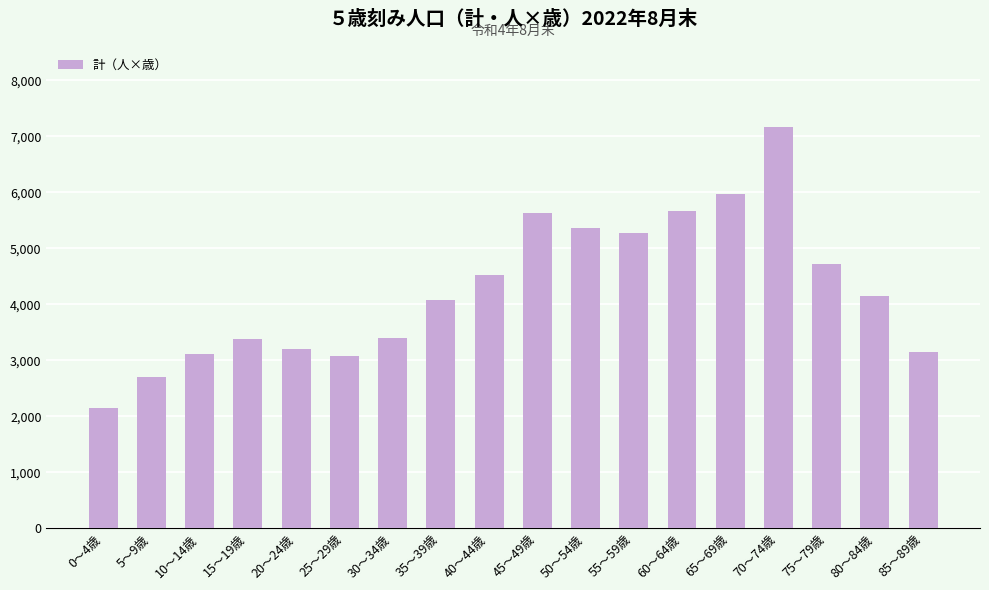

Approximately how many times larger is the value at 85～89歳 compared to 45～49歳?

0.6